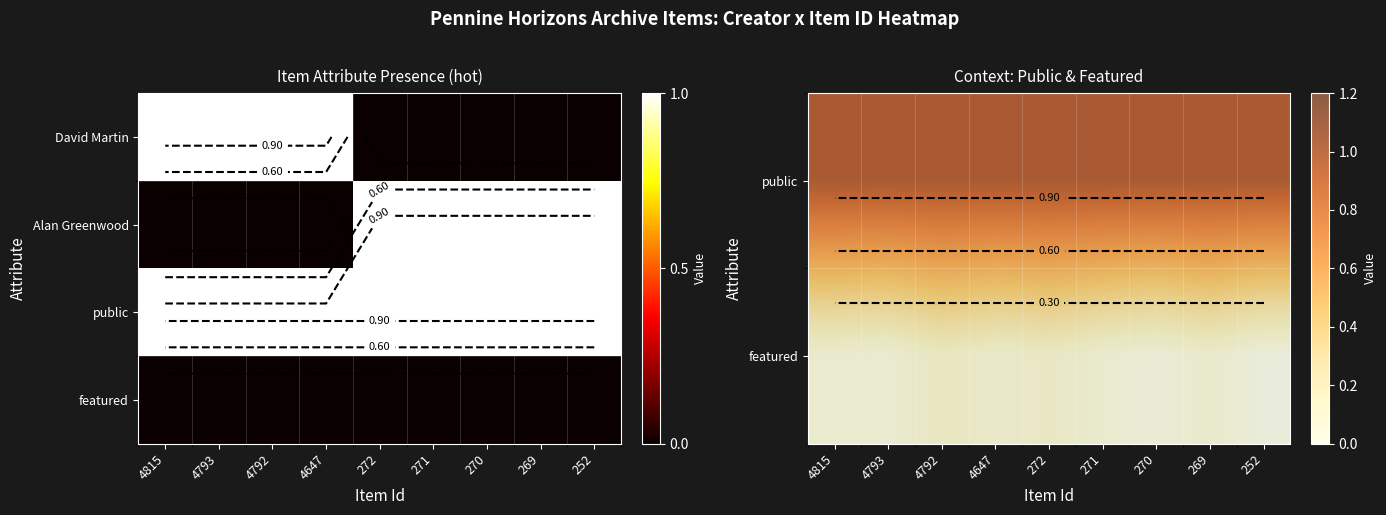

What is the spread (max minus min) of values at 4815?

1.0